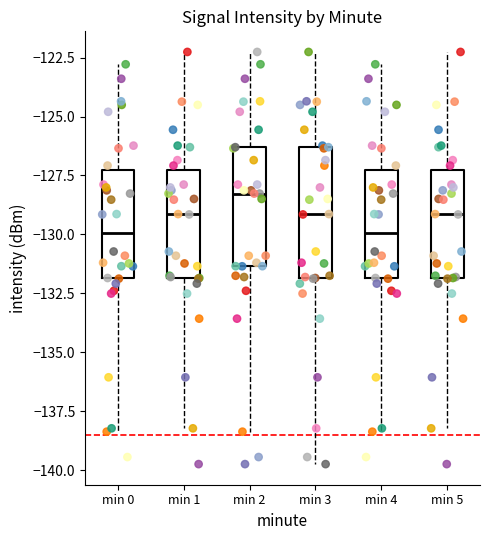

Which box has the highest median line?

min 2